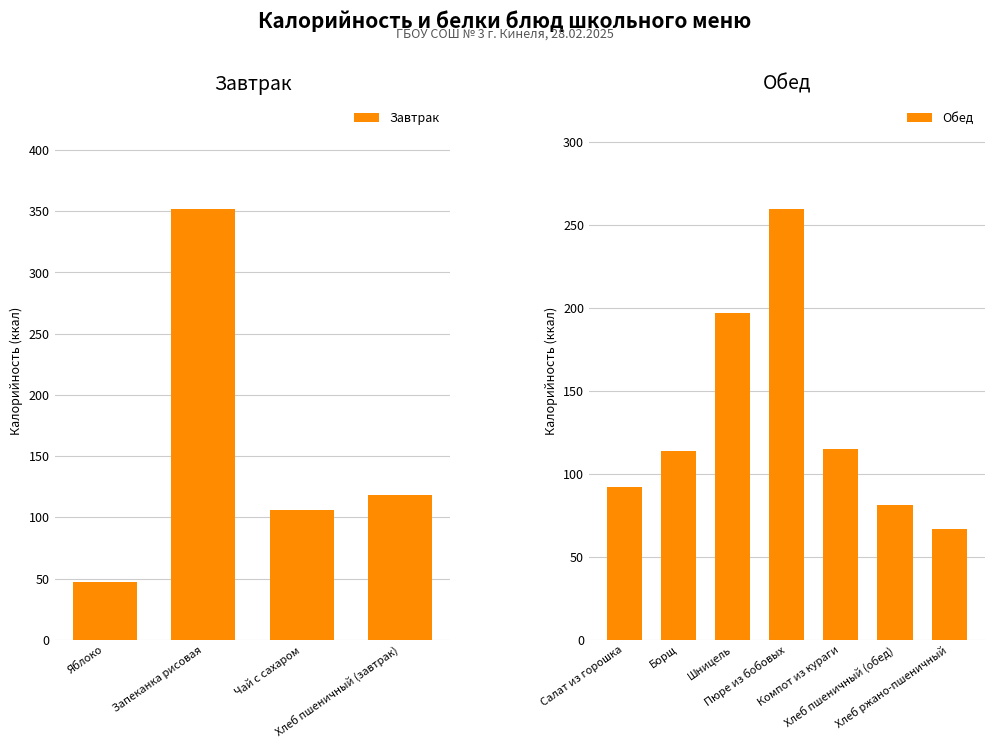

What is the difference between the second highest and minimum values in the Завтрак series?

71